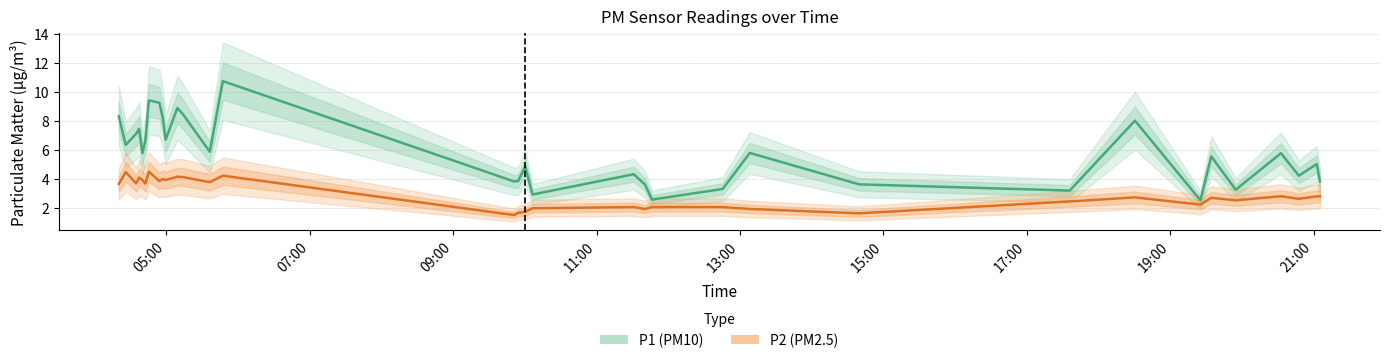

Rank the series at 2023-06-14T04:59:23 from lowest to highest value.

P2, P1